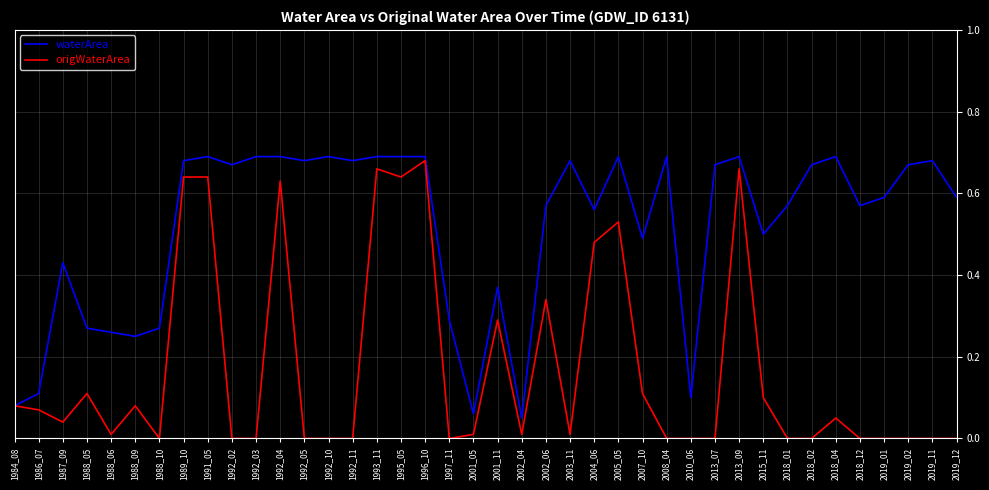

At which category is the sum across all series the highest?

1996_10